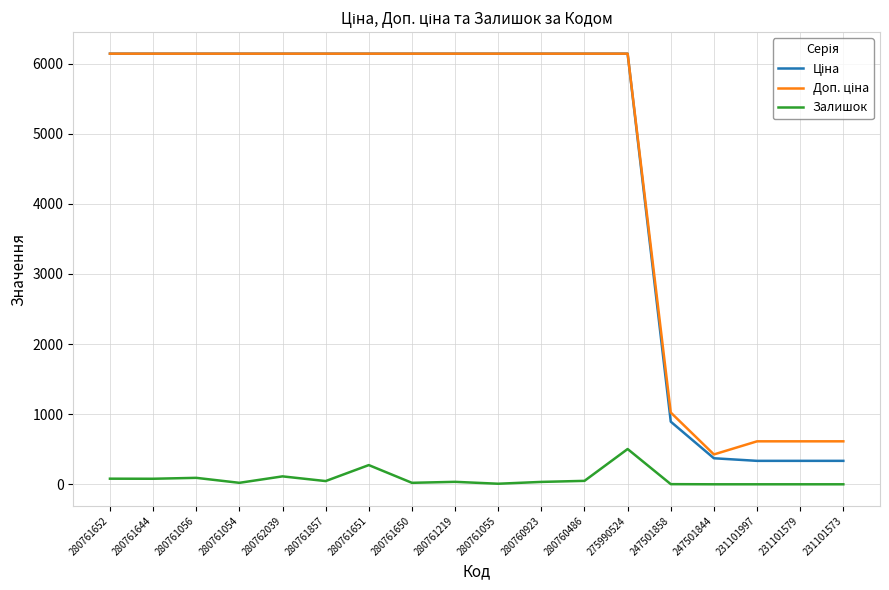

How many lines are shown in the chart?

3